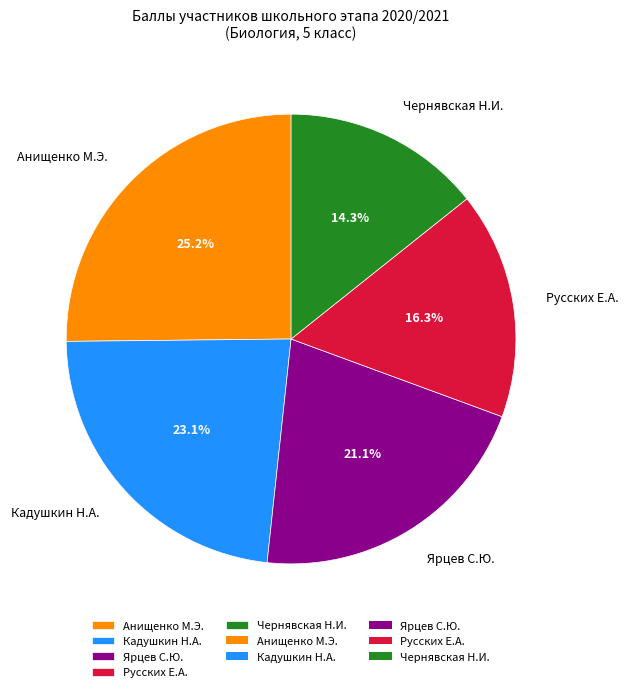

Rank the categories by value from lowest to highest.

Чернявская Н.И., Русских Е.А., Ярцев С.Ю., Кадушкин Н.А., Анищенко М.Э.